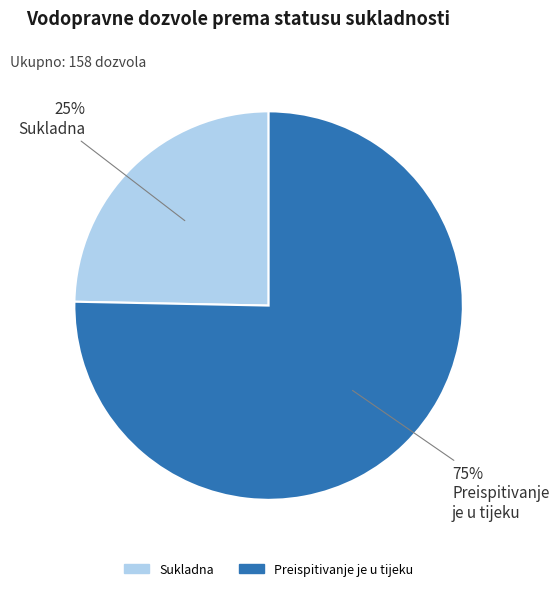

What percentage is the Sukladna slice, to the nearest percent?

25%